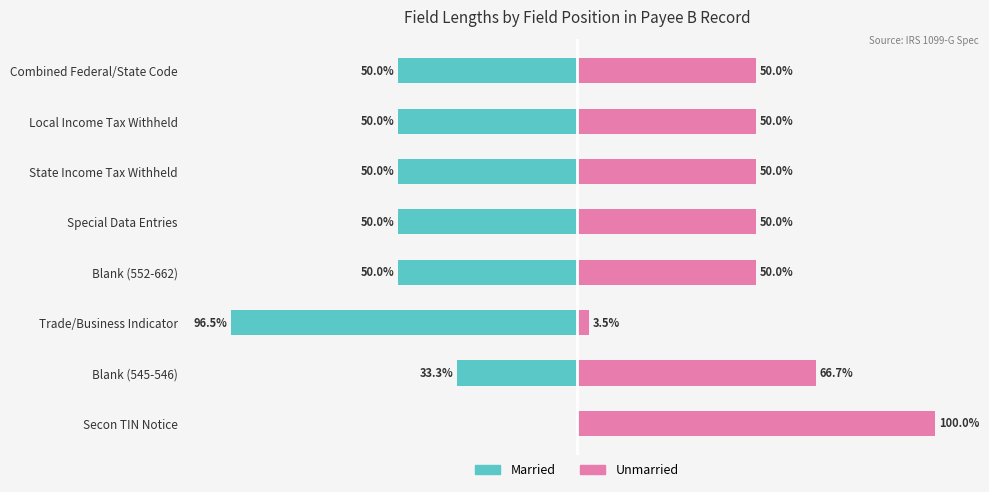

Rank the series by their average value, from highest to lowest.

Unmarried, Married